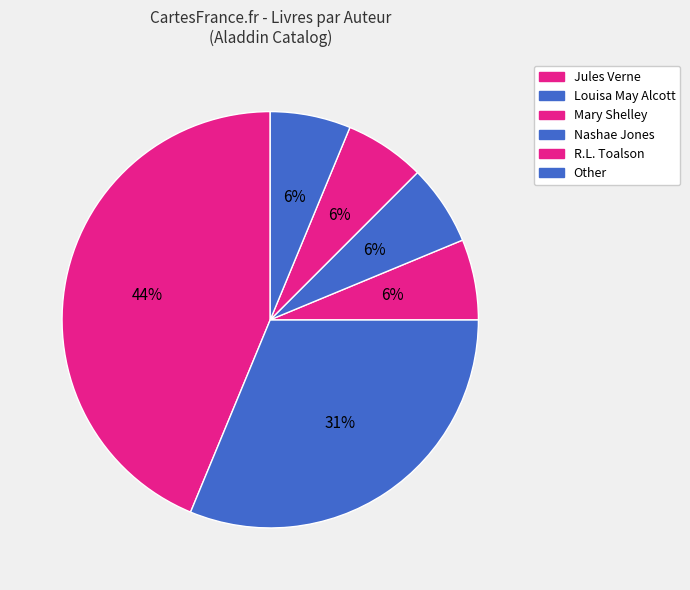

Does Louisa May Alcott account for over 50% of the chart?

No